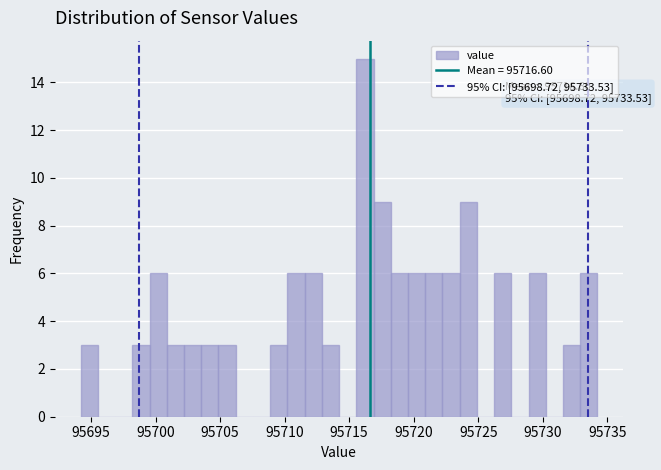

Read against the x-axis, roughly where is the centre of the tallest bar?

95716.0